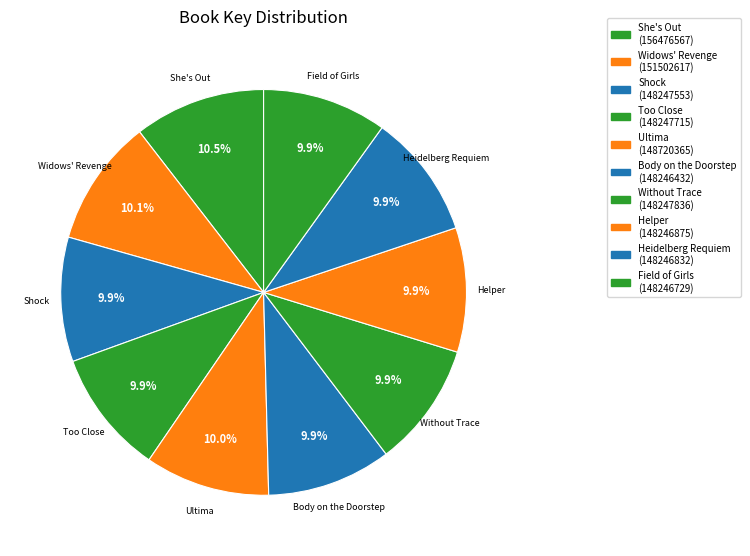

To the nearest percent, what is the combined percentage of Helper and Too Close?

20%